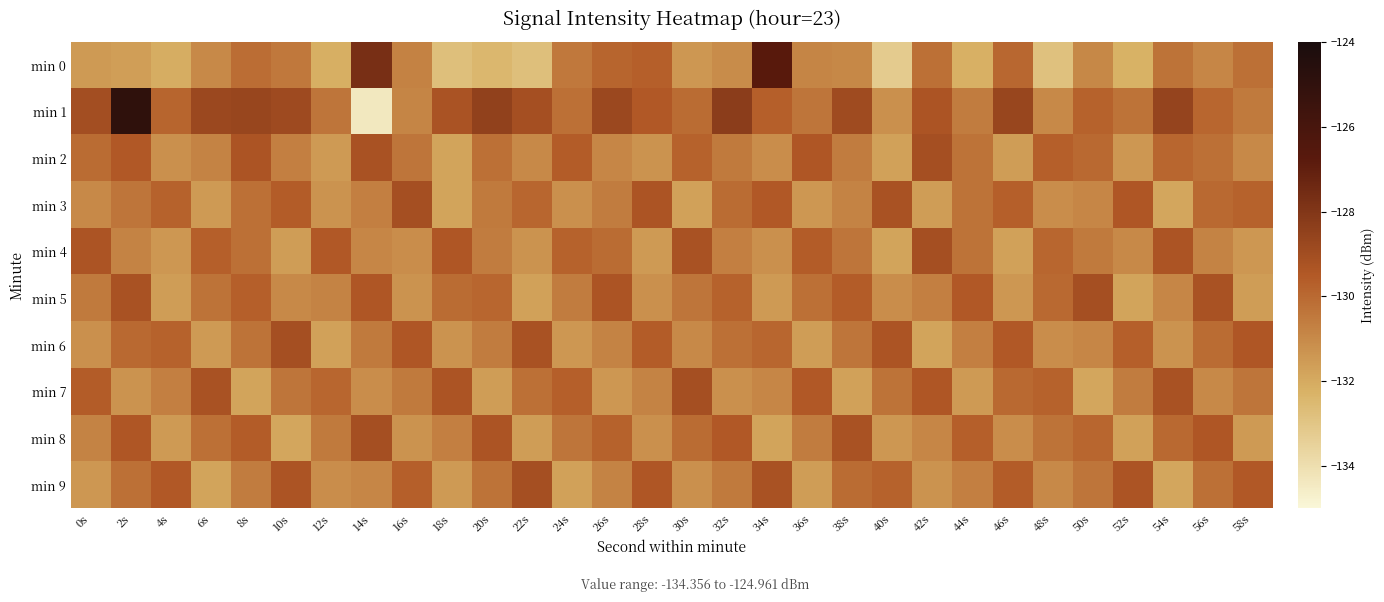

What is the total value across all series at 2s?

-1297.4